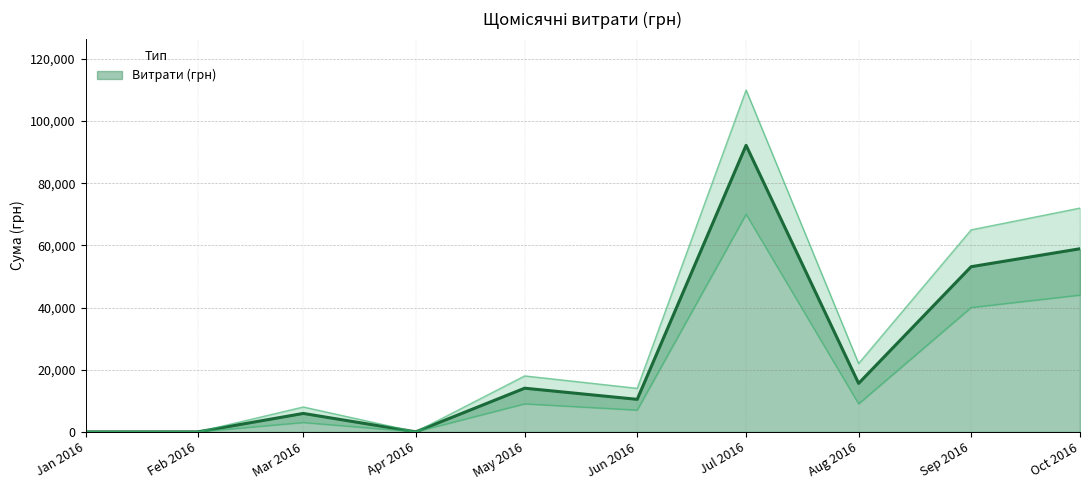

The value of Витрати (грн) at May 2016 is 14037.9. True or false?

True